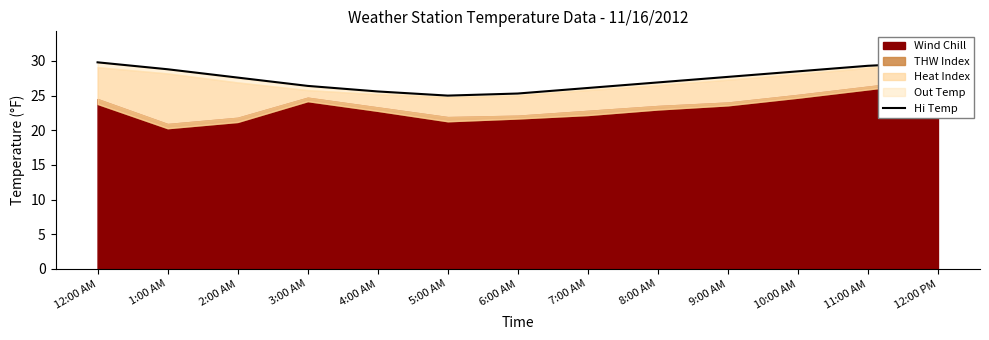

True or false: the data shows 29.3 at 11:00 AM.

True